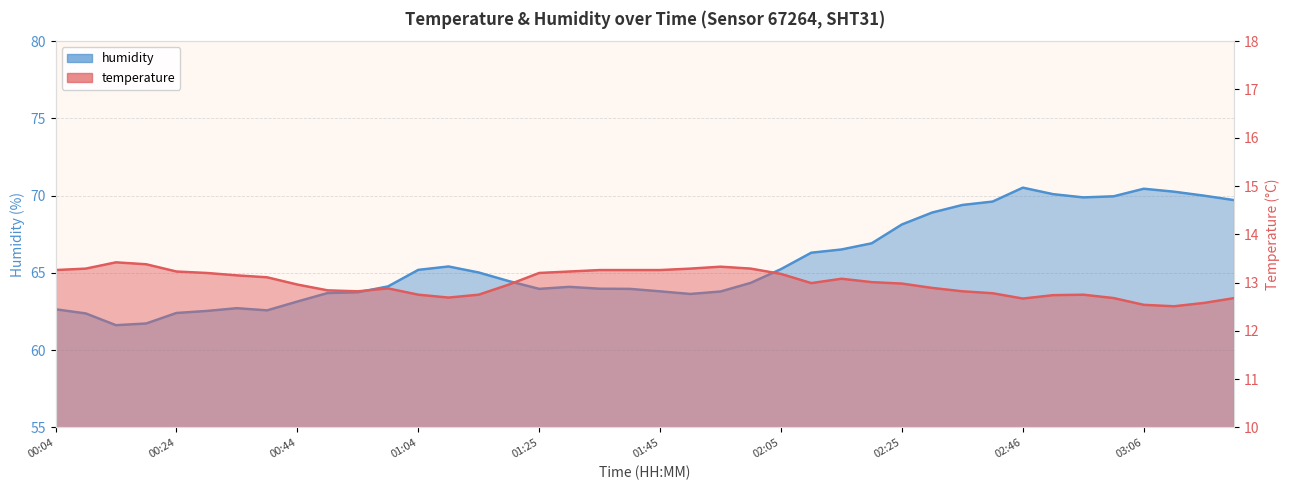

Is the value of humidity at 00:14 greater than the value of temperature at 01:04?

Yes